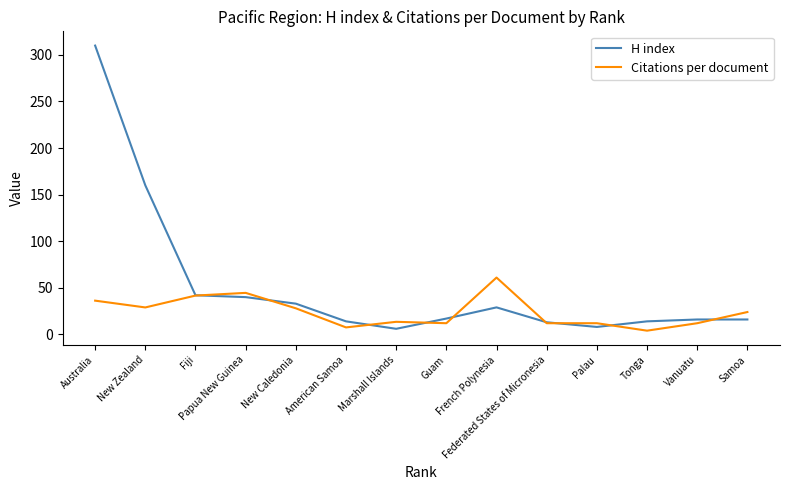

Where does the Citations per document series first go above 24?

Australia